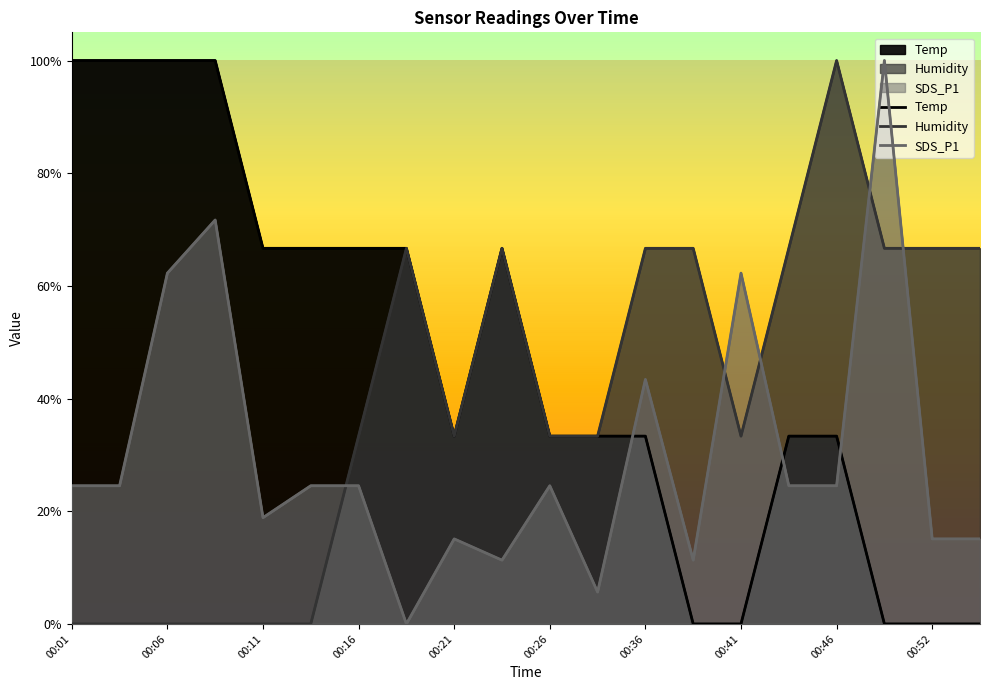

How many categories are shown in the chart?

20